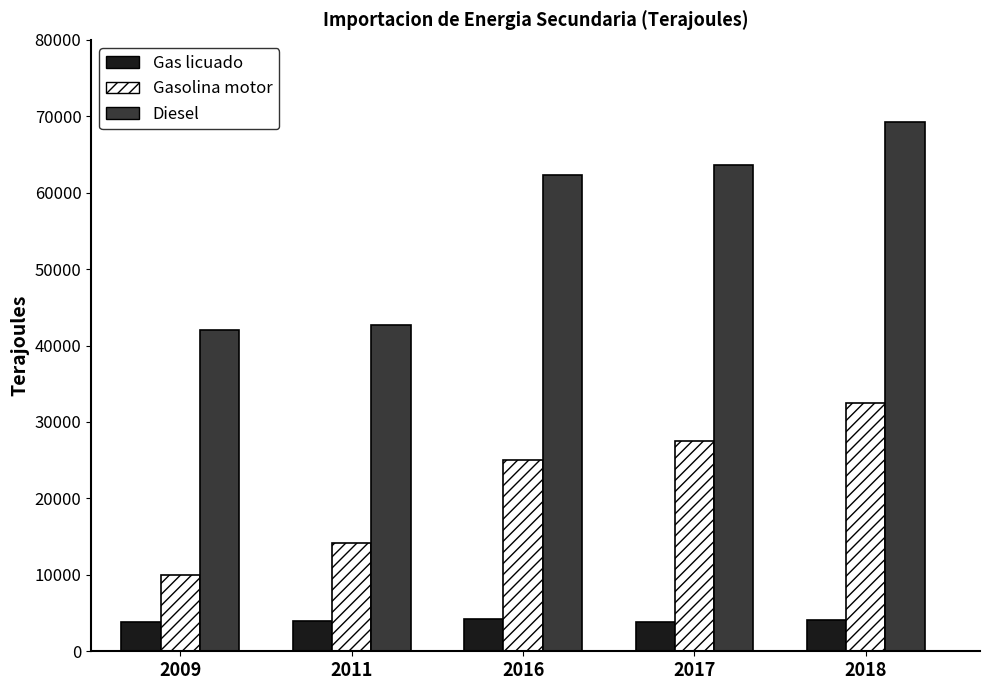

List the labels in order of Gasolina motor value, largest first.

2018, 2017, 2016, 2011, 2009